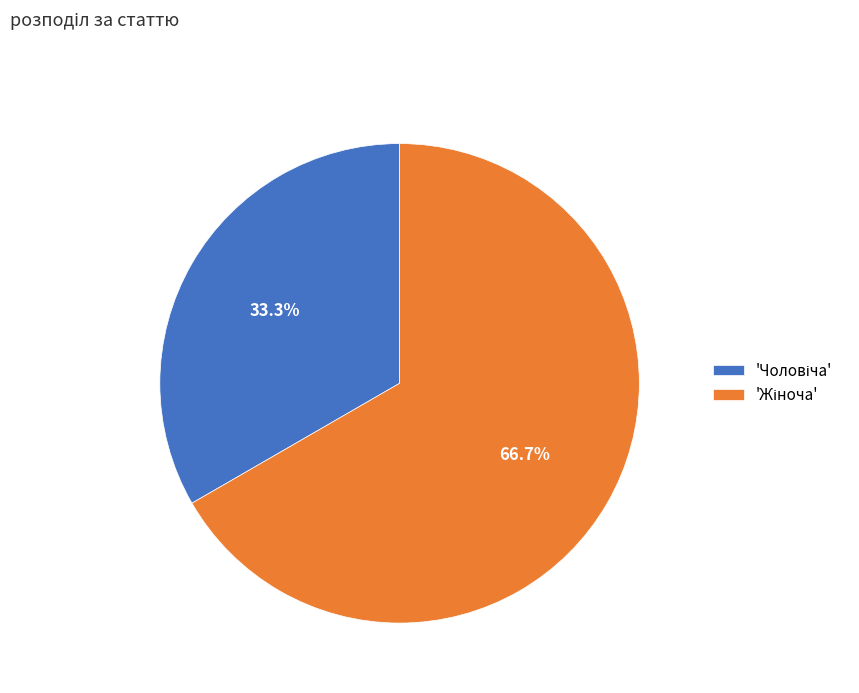

How many segments does this pie chart have?

2